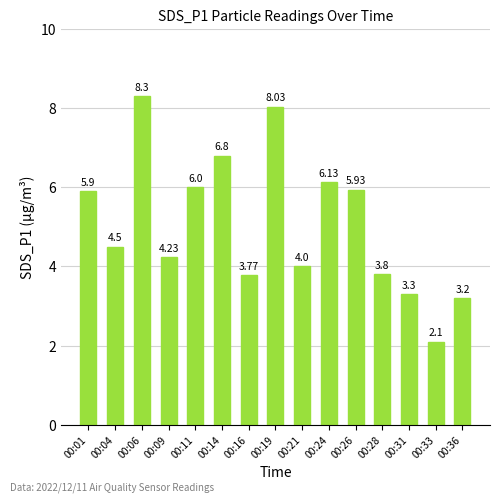

How many distinct data groups are displayed?

1